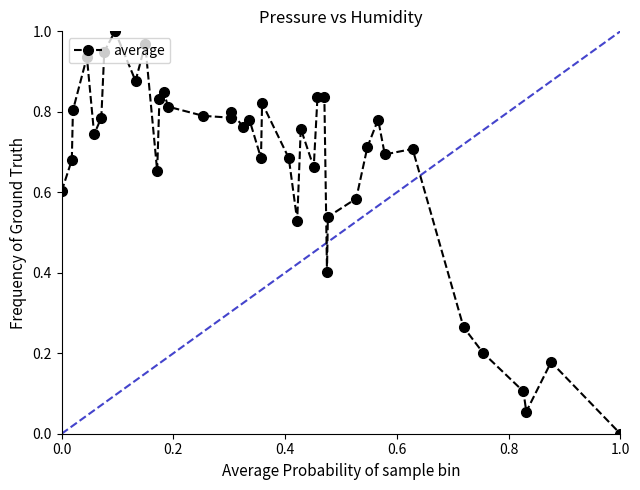

True or false: the data has more than 0 interior local peaks.

True